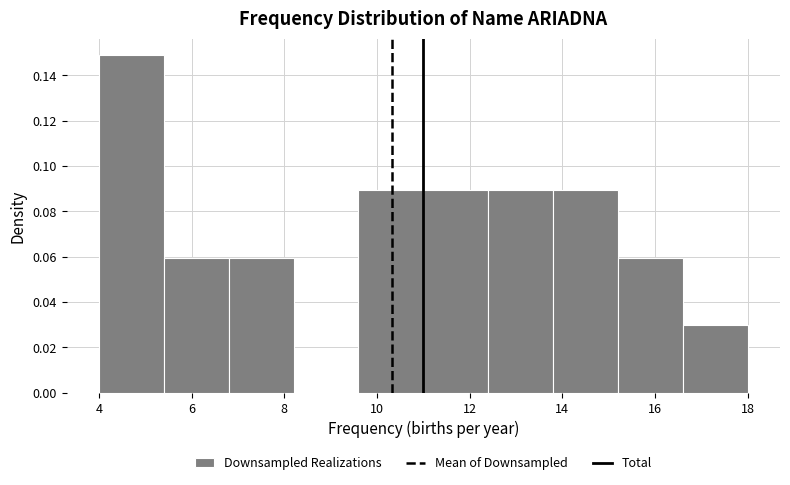

Which range on the x-axis has the tallest bar?

4.0 to 5.4